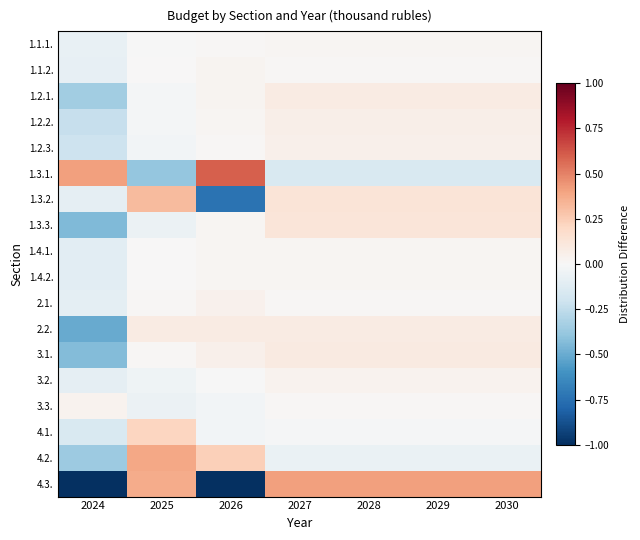

Reading left to right, extract all data points from this chart.

1.1.1.: 2024=-0.1	2025=-0.0	2026=0.0	2027=0.0	2028=0.0	2029=0.0	2030=0.0
1.1.2.: 2024=-0.1	2025=0.0	2026=0.0	2027=0.0	2028=0.0	2029=0.0	2030=0.0
1.2.1.: 2024=-0.3	2025=-0.0	2026=0.0	2027=0.1	2028=0.1	2029=0.1	2030=0.1
1.2.2.: 2024=-0.2	2025=-0.0	2026=0.0	2027=0.1	2028=0.1	2029=0.1	2030=0.1
1.2.3.: 2024=-0.2	2025=-0.0	2026=0.0	2027=0.1	2028=0.1	2029=0.1	2030=0.1
1.3.1.: 2024=0.4	2025=-0.4	2026=0.6	2027=-0.2	2028=-0.2	2029=-0.2	2030=-0.2
1.3.2.: 2024=-0.1	2025=0.3	2026=-0.7	2027=0.1	2028=0.1	2029=0.1	2030=0.1
1.3.3.: 2024=-0.4	2025=-0.1	2026=0.0	2027=0.1	2028=0.1	2029=0.1	2030=0.1
1.4.1.: 2024=-0.1	2025=0.0	2026=0.0	2027=0.0	2028=0.0	2029=0.0	2030=0.0
1.4.2.: 2024=-0.1	2025=0.0	2026=0.0	2027=0.0	2028=0.0	2029=0.0	2030=0.0
2.1.: 2024=-0.1	2025=0.0	2026=0.0	2027=0.0	2028=0.0	2029=0.0	2030=0.0
2.2.: 2024=-0.5	2025=0.1	2026=0.1	2027=0.1	2028=0.1	2029=0.1	2030=0.1
3.1.: 2024=-0.4	2025=0.0	2026=0.1	2027=0.1	2028=0.1	2029=0.1	2030=0.1
3.2.: 2024=-0.1	2025=-0.0	2026=-0.0	2027=0.0	2028=0.0	2029=0.0	2030=0.0
3.3.: 2024=0.0	2025=-0.1	2026=-0.0	2027=0.0	2028=0.0	2029=0.0	2030=0.0
4.1.: 2024=-0.2	2025=0.2	2026=-0.0	2027=-0.0	2028=-0.0	2029=-0.0	2030=-0.0
4.2.: 2024=-0.4	2025=0.4	2026=0.2	2027=-0.1	2028=-0.1	2029=-0.1	2030=-0.1
4.3.: 2024=-1.0	2025=0.4	2026=-1.0	2027=0.4	2028=0.4	2029=0.4	2030=0.4